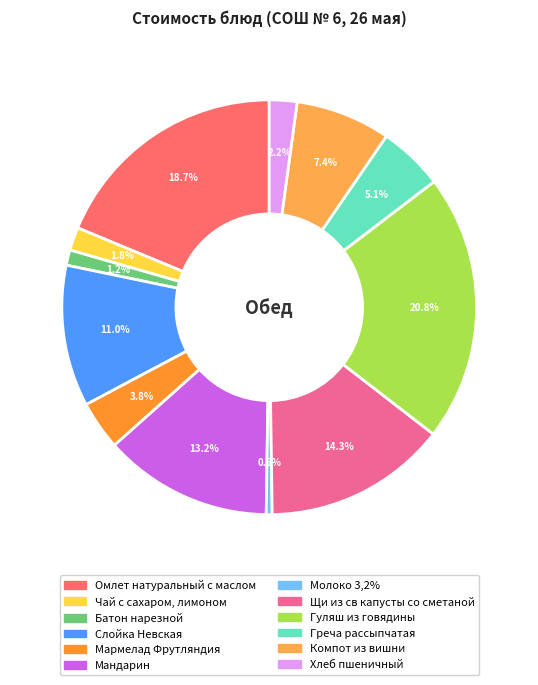

The Омлет натуральный с маслом slice represents 19% of the pie. True or false?

True